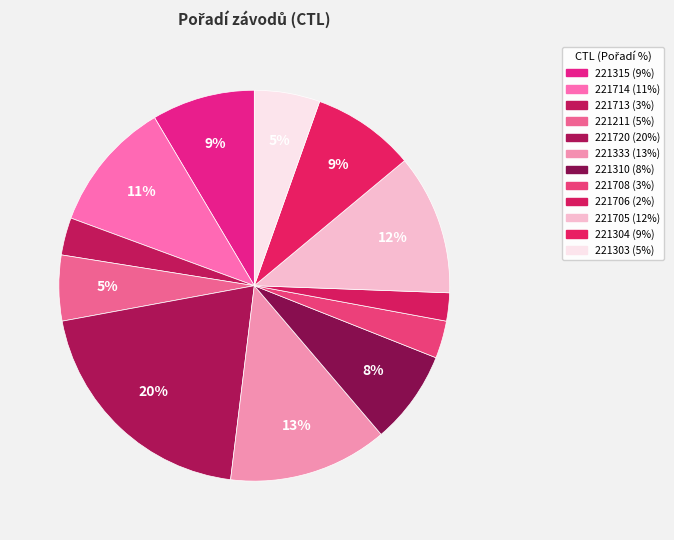

What percentage is the 221310 slice, to the nearest percent?

8%